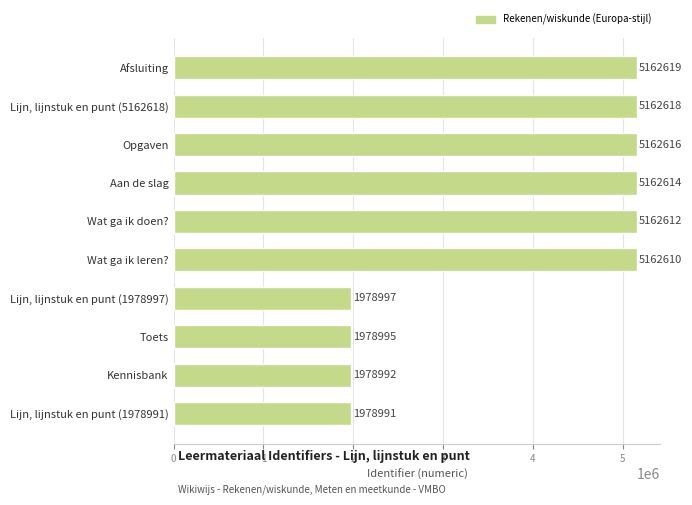

Does the chart contain stacked bars?

No